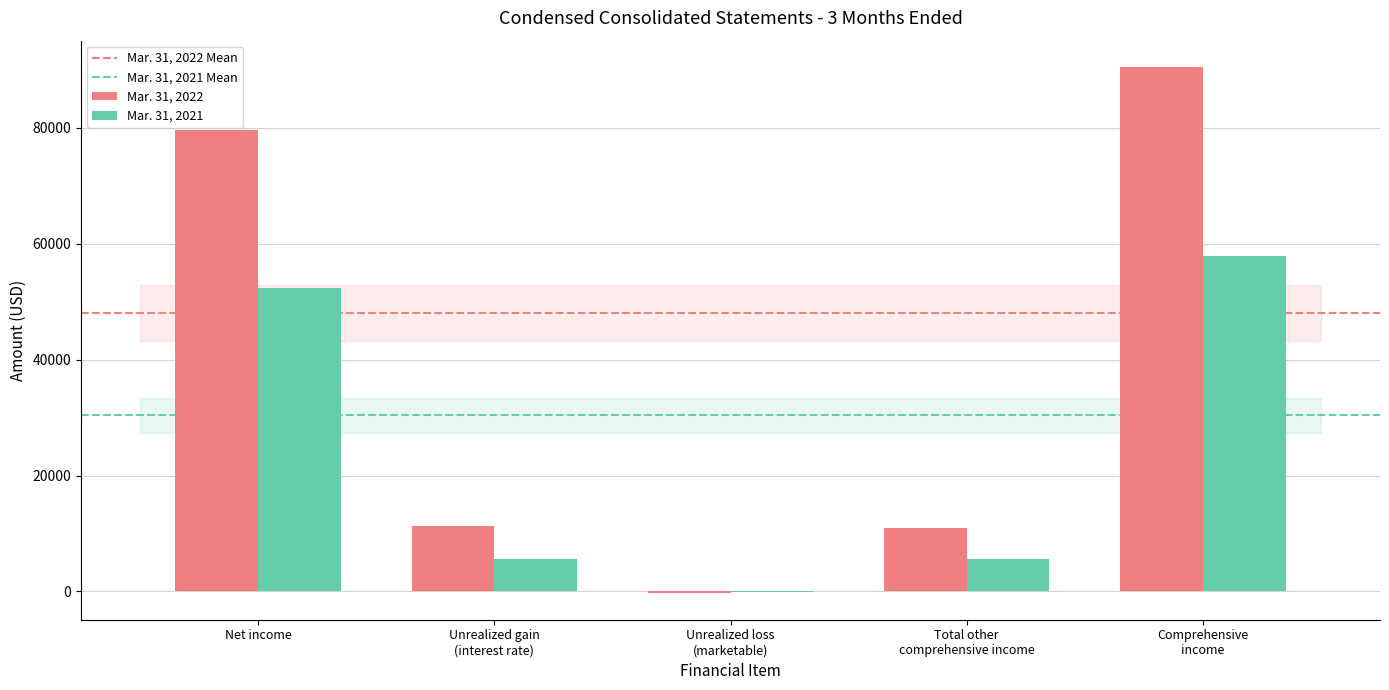

True or false: Mar. 31, 2022 has a value of 79506 at Net income.

True